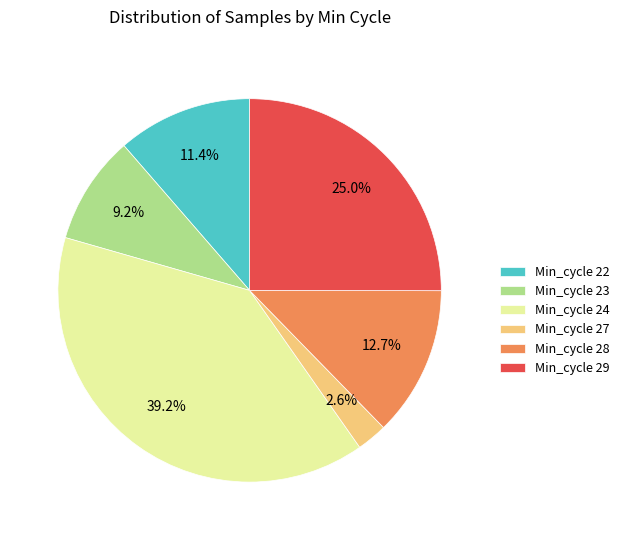

Is there a majority slice in this chart?

No